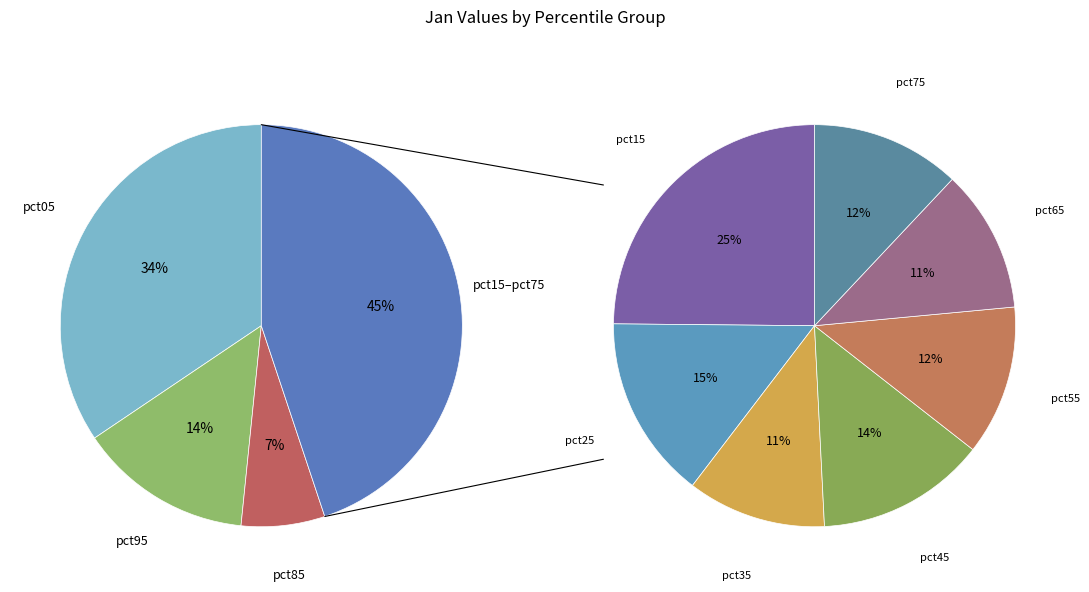

Which has a higher value, pct55 or pct25?

pct25